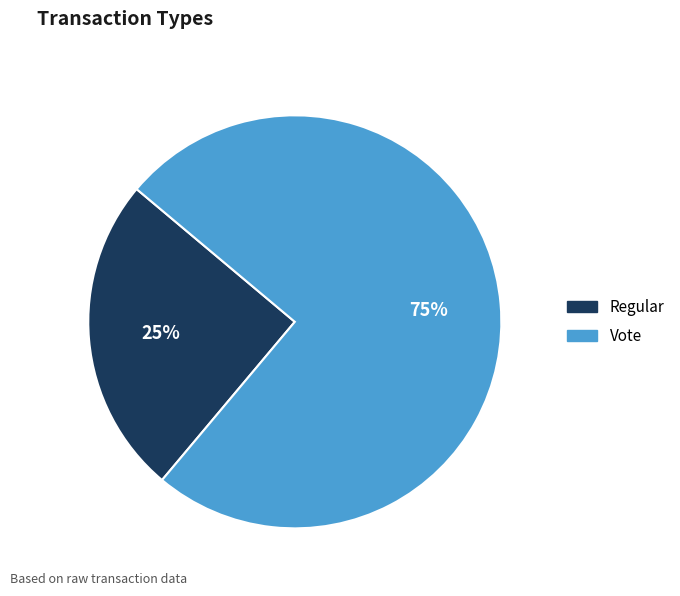

The Regular slice represents 18% of the pie. True or false?

False